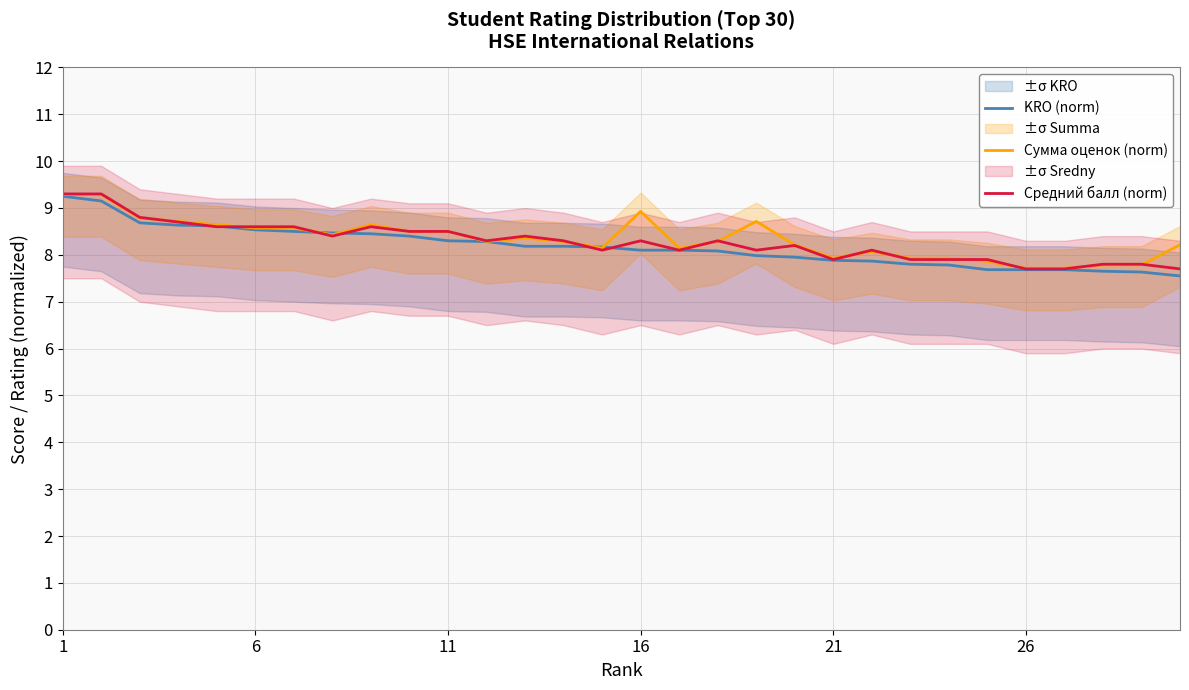

Rank the series by their average value, from highest to lowest.

Сумма оценок (norm), Средний балл (norm), KRO (norm)